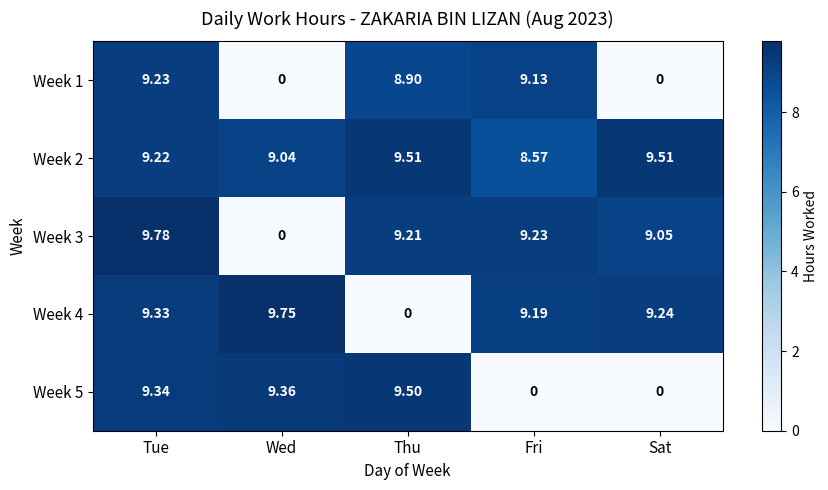

List the labels in order of Week 3 value, largest first.

Tue, Fri, Thu, Sat, Wed